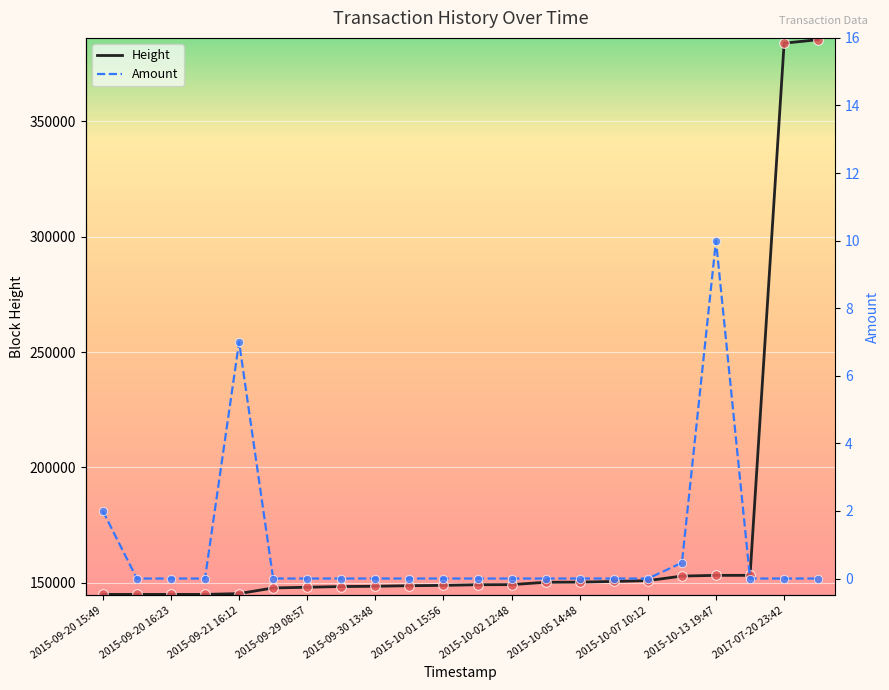

Which series has the largest total across all categories?

Height